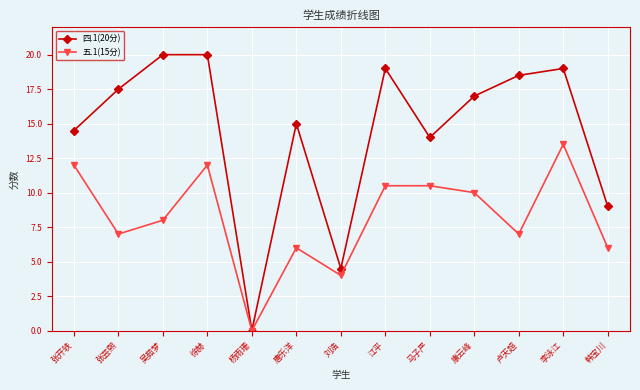

At which category is the sum across all series the highest?

李泳江